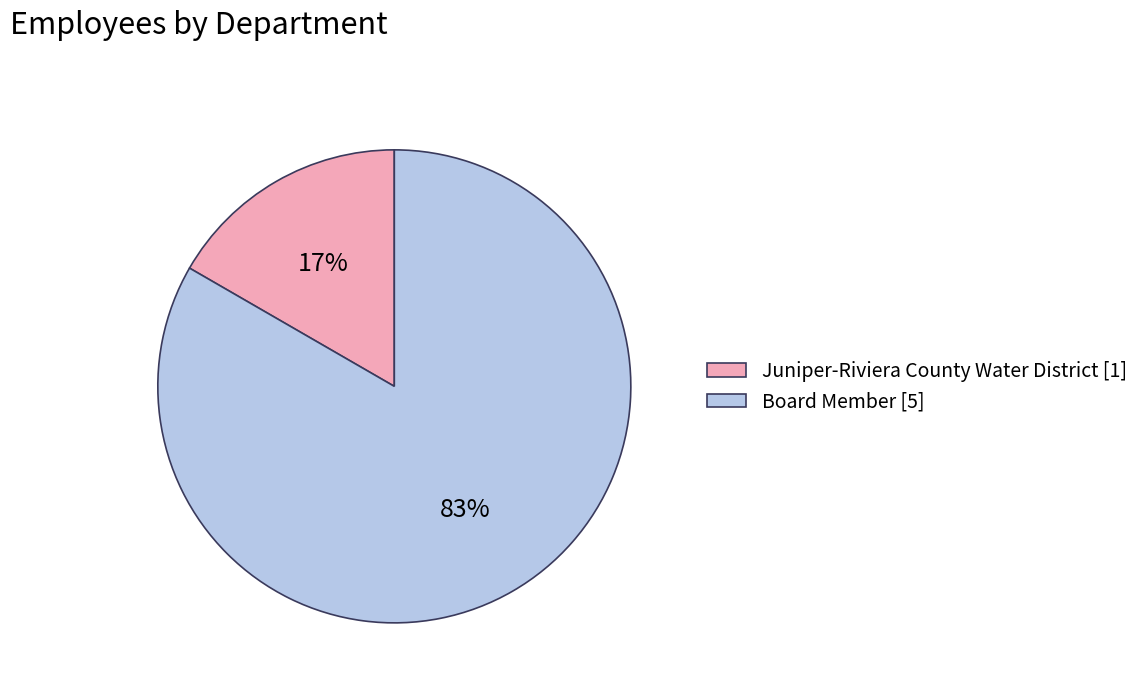

To the nearest percent, what is the combined percentage of Juniper-Riviera County Water District and Board Member?

100%